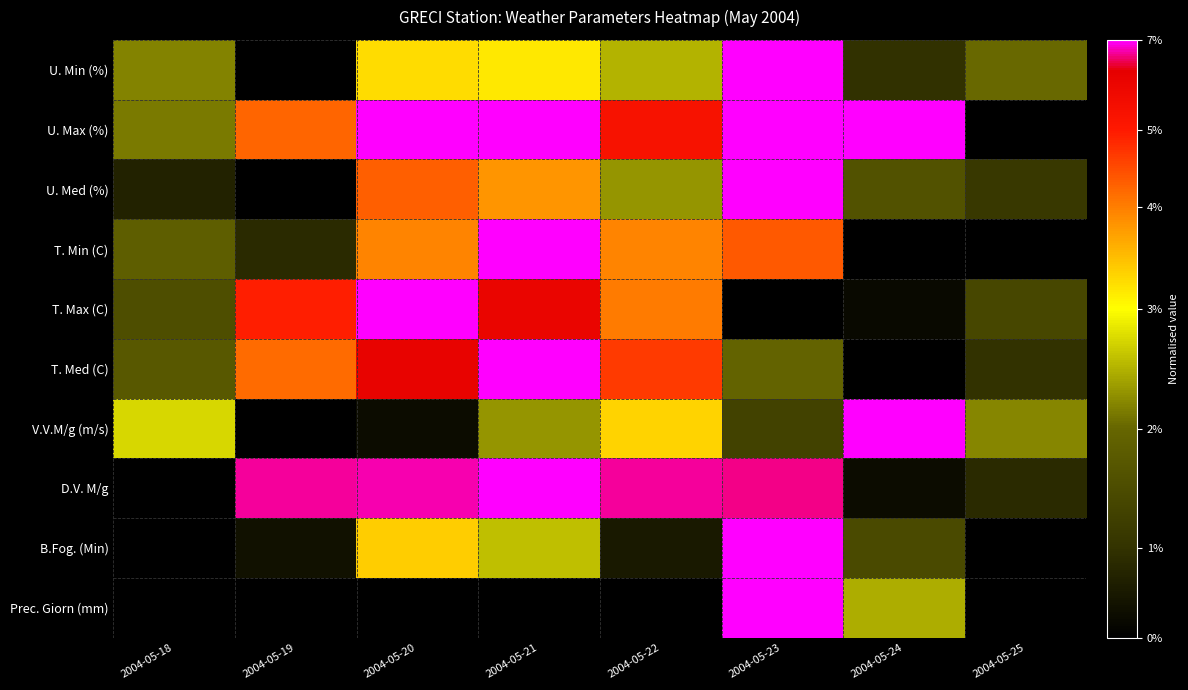

Reading left to right, transcribe all the data shown in this chart.

U. Min (%): 2004-05-18=0.4	2004-05-19=0.0	2004-05-20=0.6	2004-05-21=0.6	2004-05-22=0.5	2004-05-23=1.0	2004-05-24=0.1	2004-05-25=0.4
U. Max (%): 2004-05-18=0.4	2004-05-19=0.8	2004-05-20=1.0	2004-05-21=1.0	2004-05-22=0.9	2004-05-23=1.0	2004-05-24=1.0	2004-05-25=0.0
U. Med (%): 2004-05-18=0.1	2004-05-19=0.0	2004-05-20=0.8	2004-05-21=0.7	2004-05-22=0.4	2004-05-23=1.0	2004-05-24=0.3	2004-05-25=0.2
T. Min (C): 2004-05-18=0.3	2004-05-19=0.1	2004-05-20=0.7	2004-05-21=1.0	2004-05-22=0.7	2004-05-23=0.8	2004-05-24=0.0	2004-05-25=0.0
T. Max (C): 2004-05-18=0.3	2004-05-19=0.8	2004-05-20=1.0	2004-05-21=0.9	2004-05-22=0.7	2004-05-23=0.0	2004-05-24=0.0	2004-05-25=0.2
T. Med (C): 2004-05-18=0.3	2004-05-19=0.7	2004-05-20=0.9	2004-05-21=1.0	2004-05-22=0.8	2004-05-23=0.3	2004-05-24=0.0	2004-05-25=0.1
V.V.M/g (m/s): 2004-05-18=0.5	2004-05-19=0.0	2004-05-20=0.0	2004-05-21=0.4	2004-05-22=0.6	2004-05-23=0.2	2004-05-24=1.0	2004-05-25=0.4
D.V. M/g: 2004-05-18=0.0	2004-05-19=1.0	2004-05-20=1.0	2004-05-21=1.0	2004-05-22=1.0	2004-05-23=1.0	2004-05-24=0.0	2004-05-25=0.1
B.Fog. (Min): 2004-05-18=0.0	2004-05-19=0.1	2004-05-20=0.6	2004-05-21=0.5	2004-05-22=0.1	2004-05-23=1.0	2004-05-24=0.2	2004-05-25=0.0
Prec. Giorn (mm): 2004-05-18=0.0	2004-05-19=0.0	2004-05-20=0.0	2004-05-21=0.0	2004-05-22=0.0	2004-05-23=1.0	2004-05-24=0.4	2004-05-25=0.0